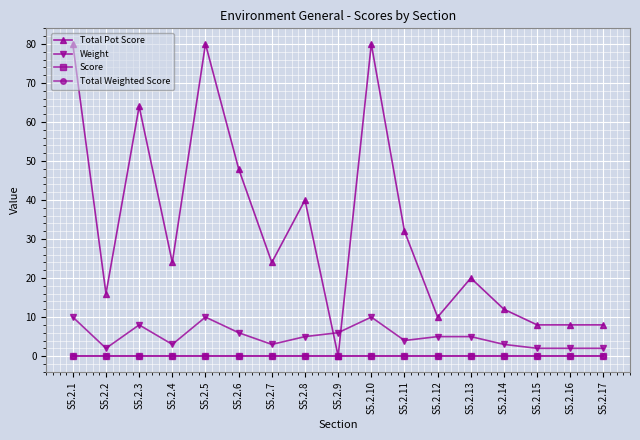

Is this an area chart (filled region under the line)?

No